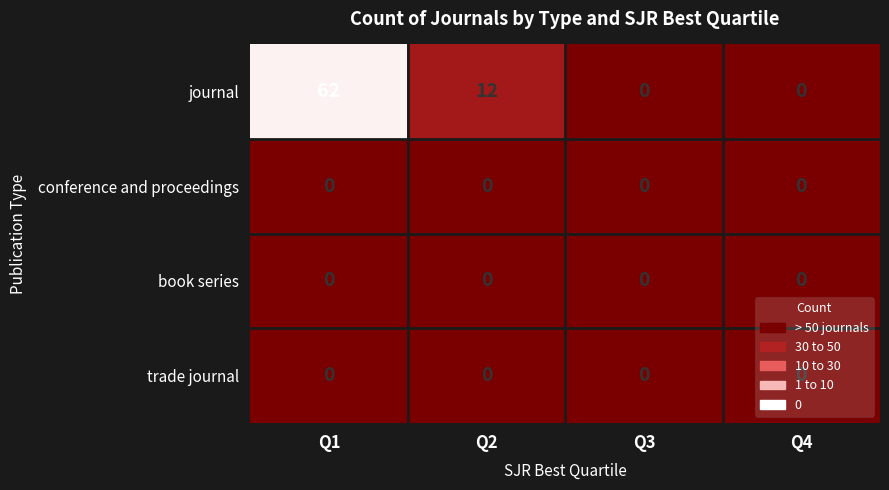

At which category does the chart reach its peak across all series?

Q1